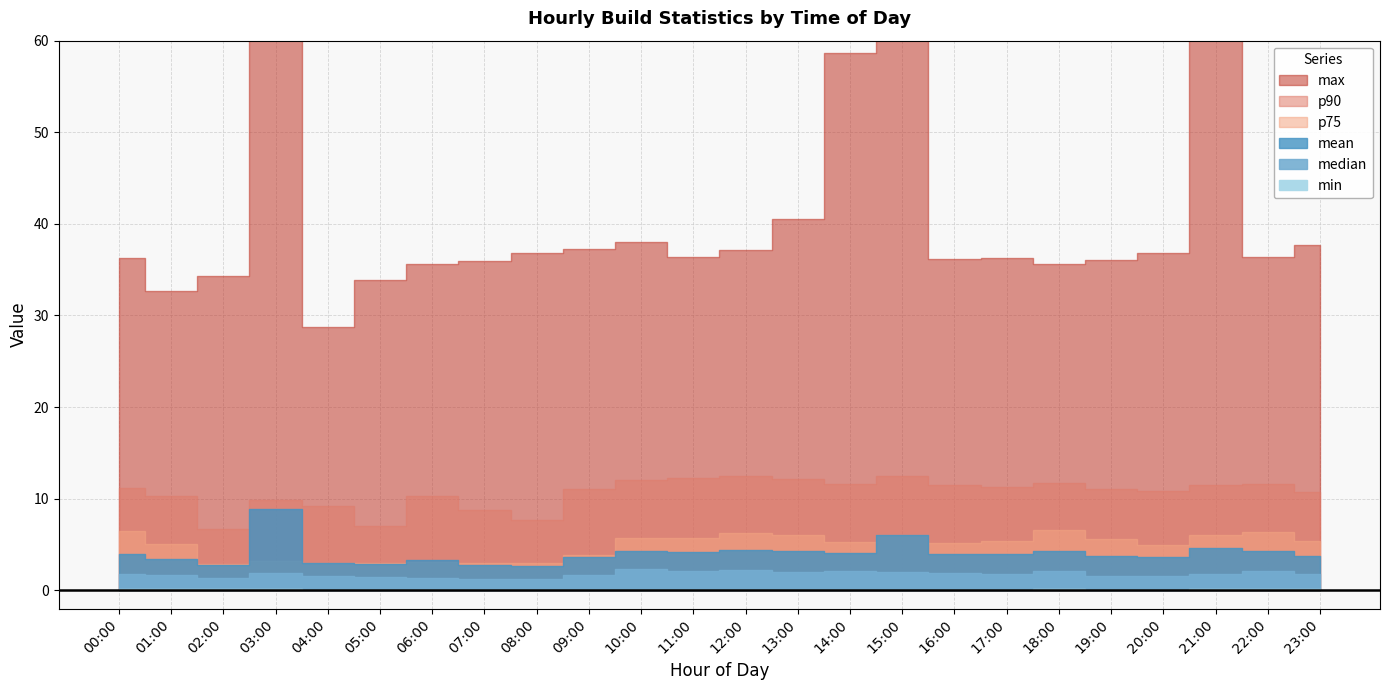

Is it true that min equals 0.1 at 22:00?

True